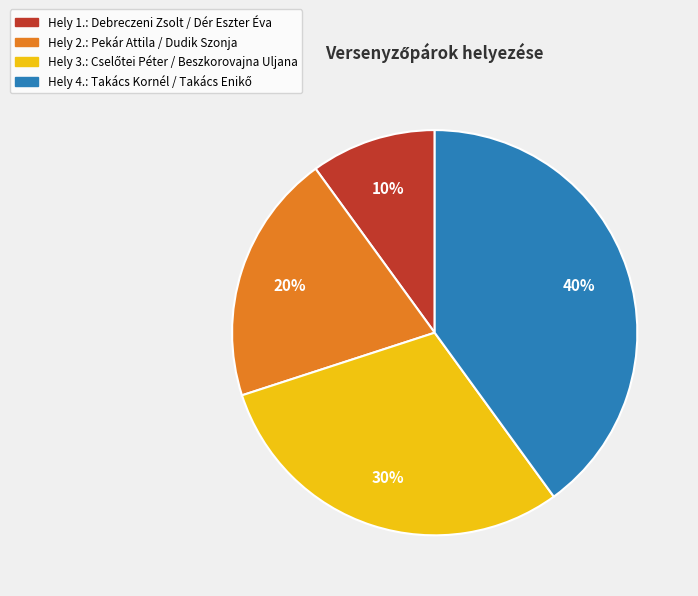

Is there any slice that represents more than half of the pie?

No